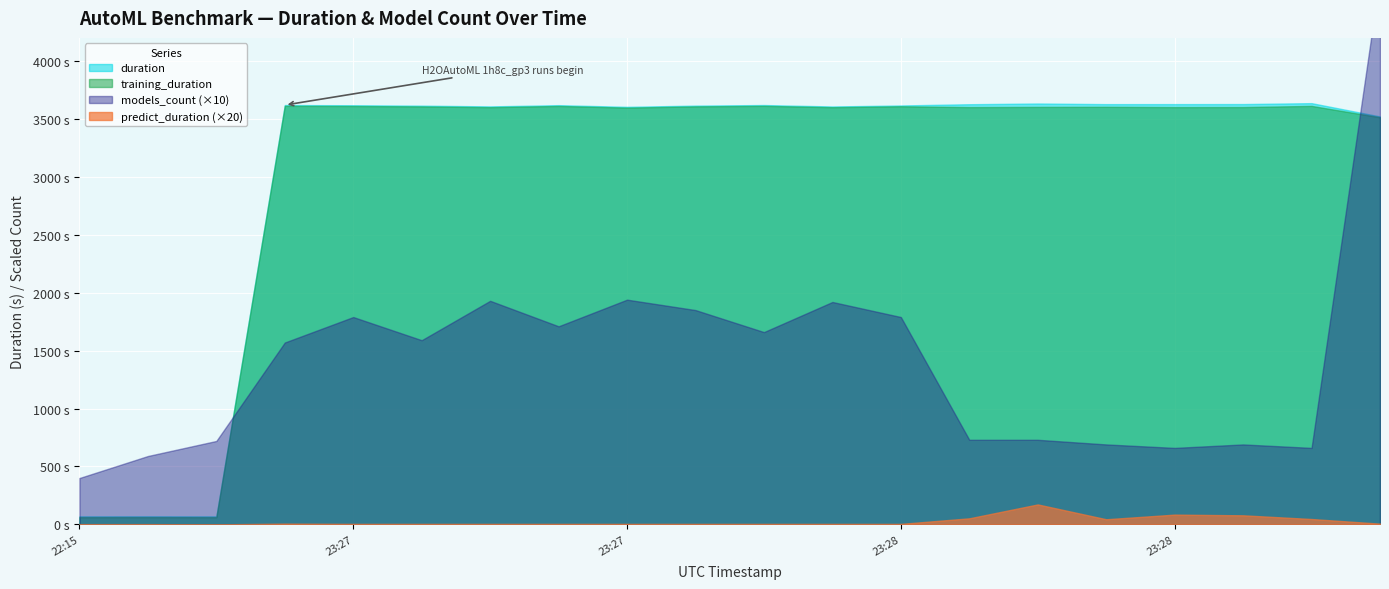

The value of predict_duration at 2021-11-18T22:15:09 is 0.1. True or false?

True